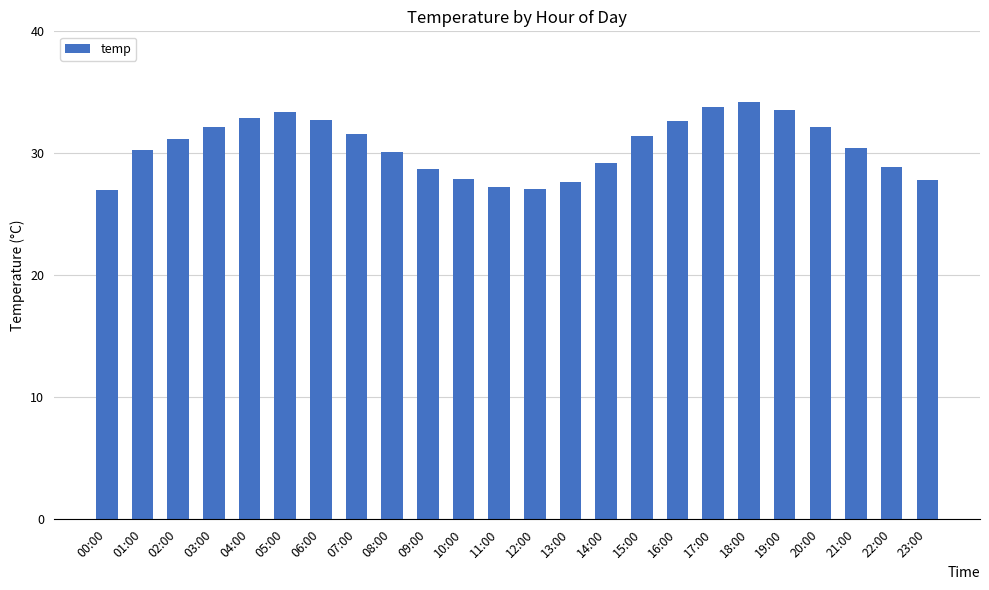

Is it true that the value at 18:00 is 16.1?

False